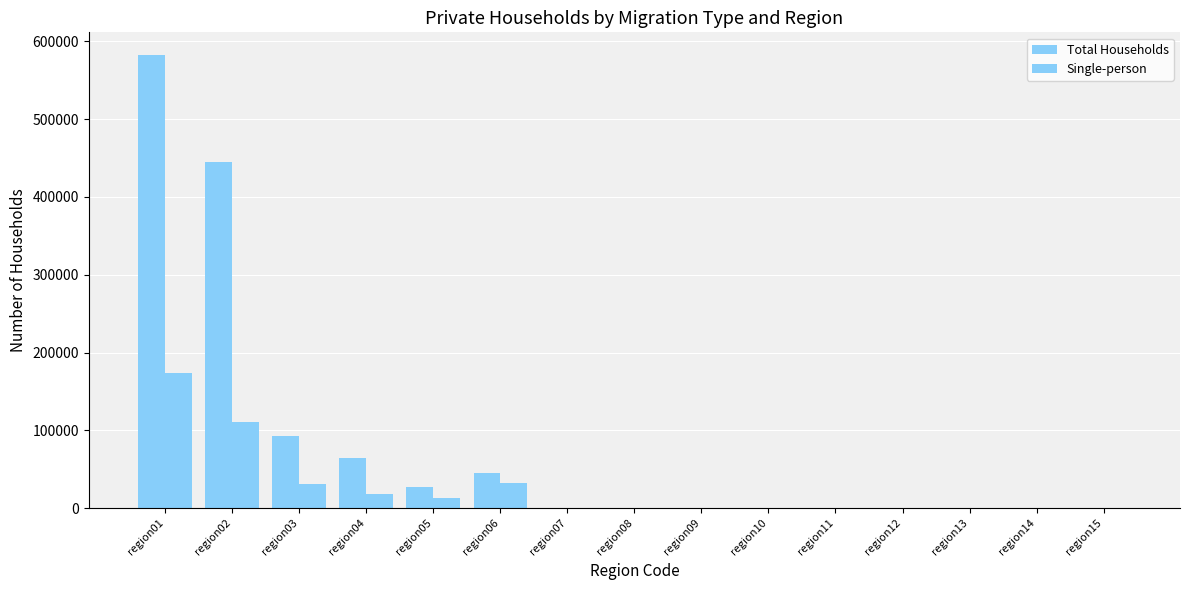

How many series are shown in this chart?

2